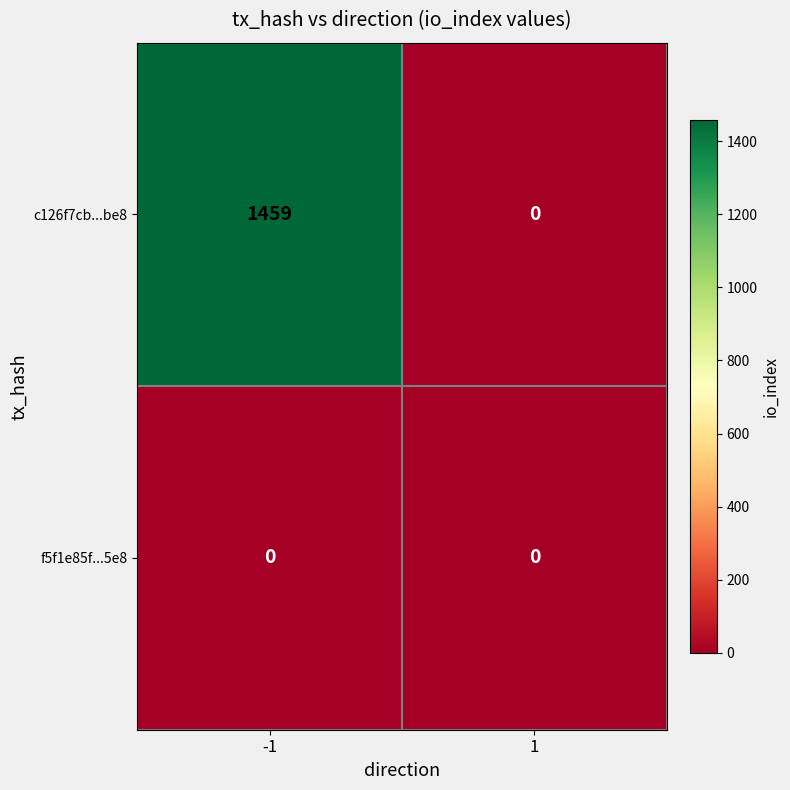

What is the spread (max minus min) of values at -1?

1459